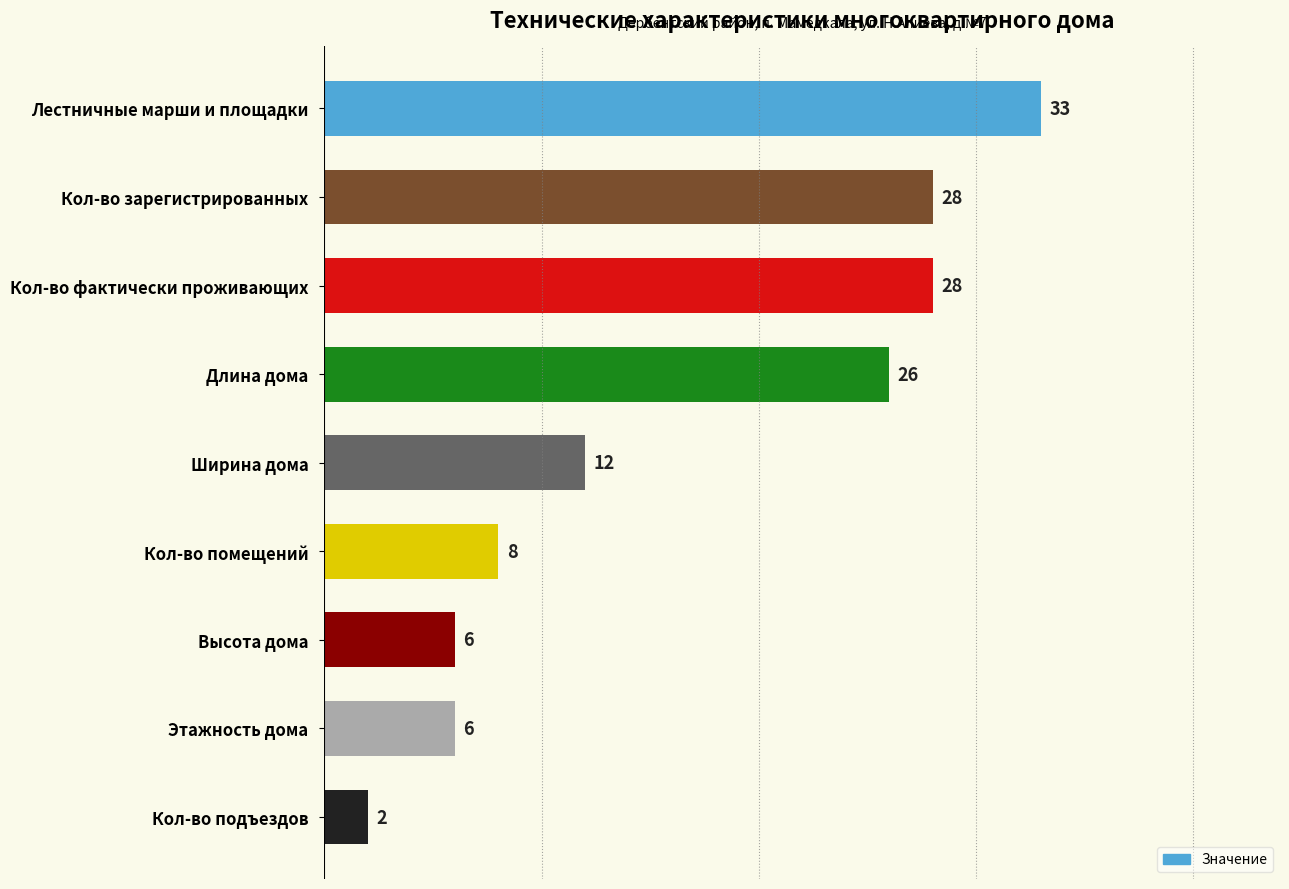

What is the ratio of the value at Этажность дома to the value at Кол-во подъездов?

3.0